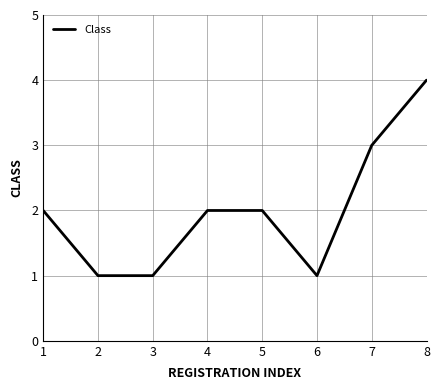

At which category does the chart reach its peak across all series?

8